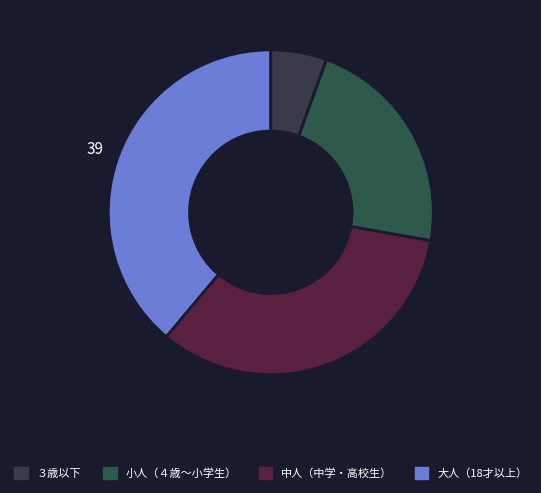

How many segments does this pie chart have?

4